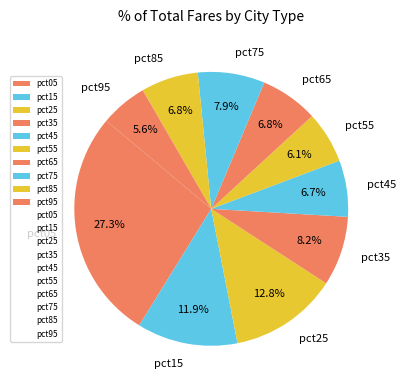

To the nearest percent, what is the difference between the largest and smallest slice percentages?

22%